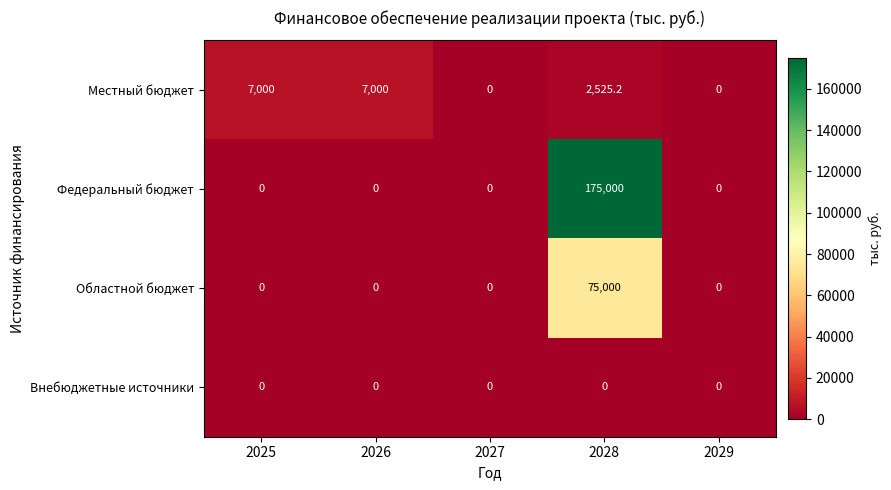

What is the total value across all series at 2025?

7000.0